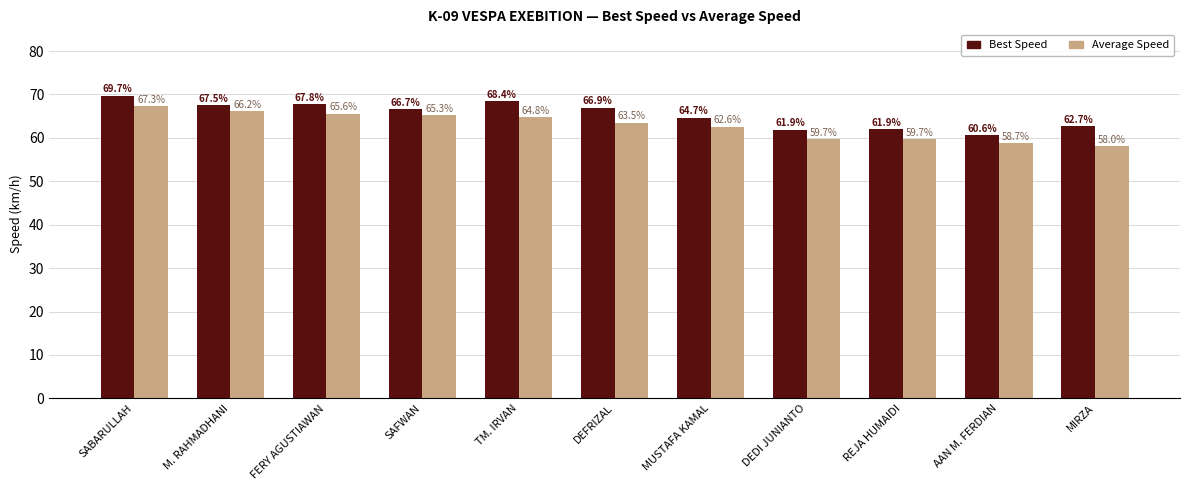

Are the bars grouped side by side (vs. stacked)?

Yes